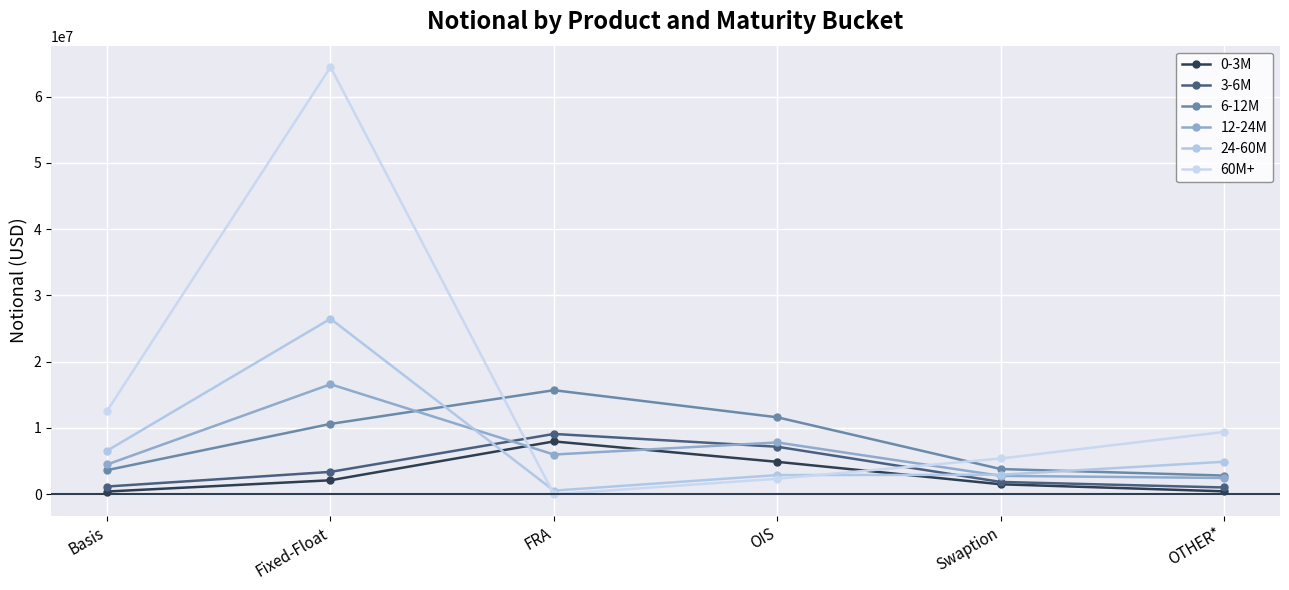

At which label is 0-3M closest to 4193708?

OIS